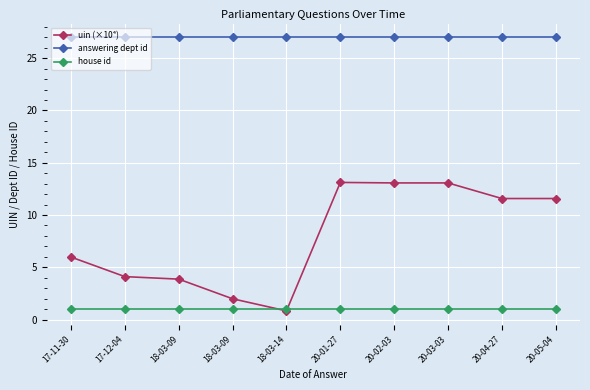

Is this an area chart (filled region under the line)?

No